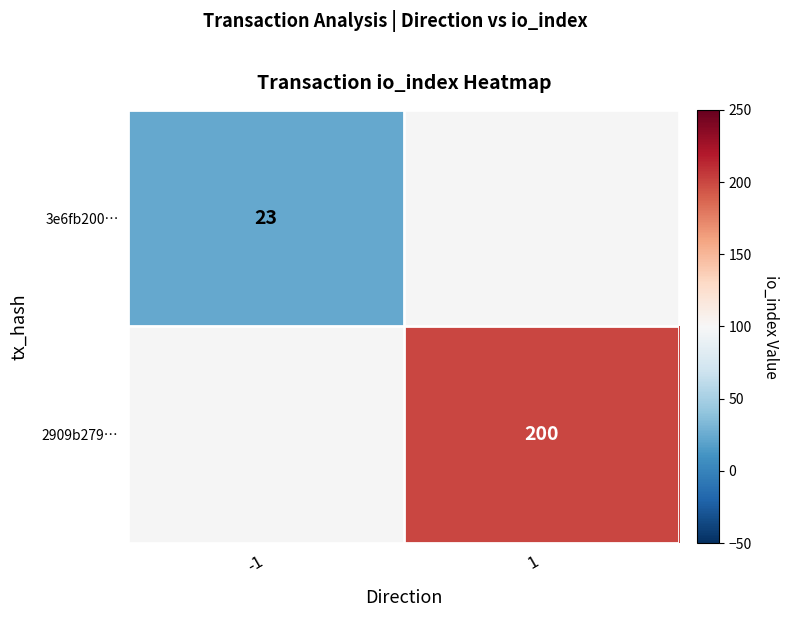

The 2909b279… series shows 124 at 1. True or false?

False